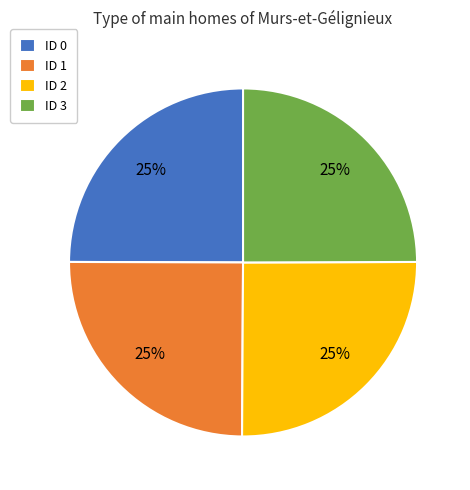

Approximately how many times larger is the value at ID 3 compared to ID 2?

1.0